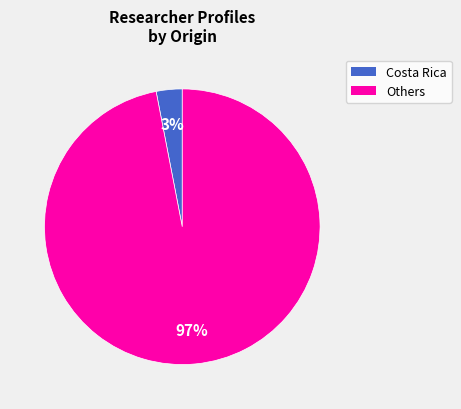

Does any single category account for the majority?

Yes